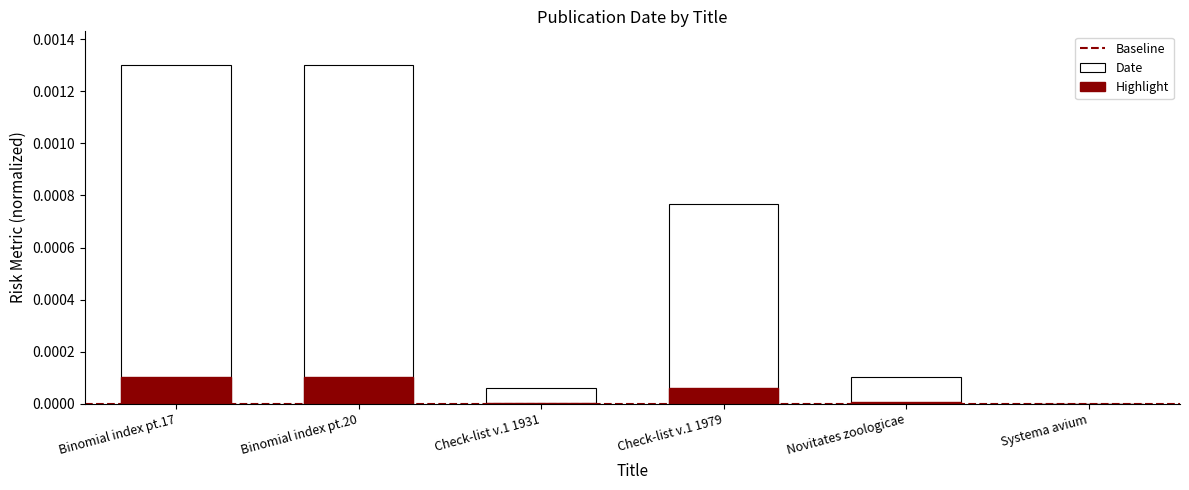

List the labels in order of value, largest first.

Binomial index pt.17, Binomial index pt.20, Check-list v.1 1979, Novitates zoologicae, Check-list v.1 1931, Systema avium